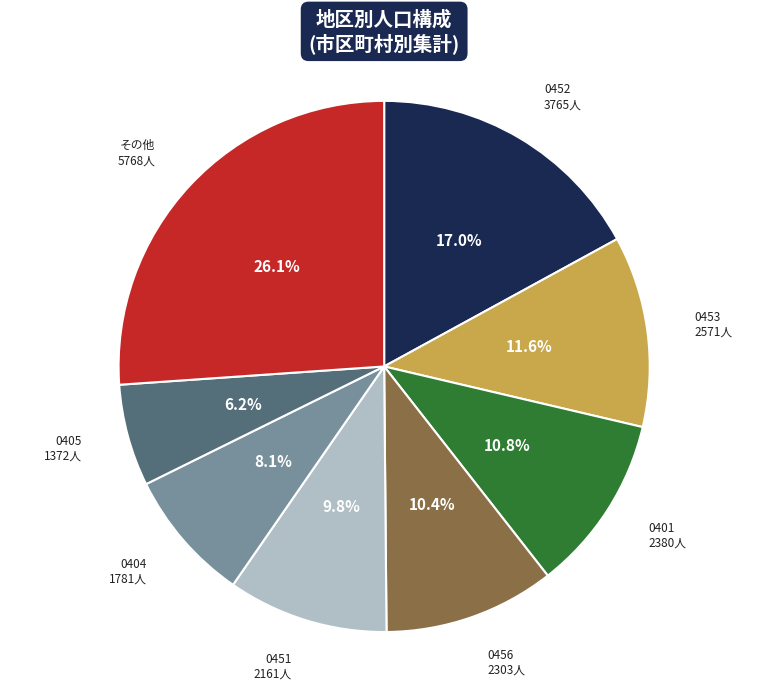

Does any single category account for the majority?

No